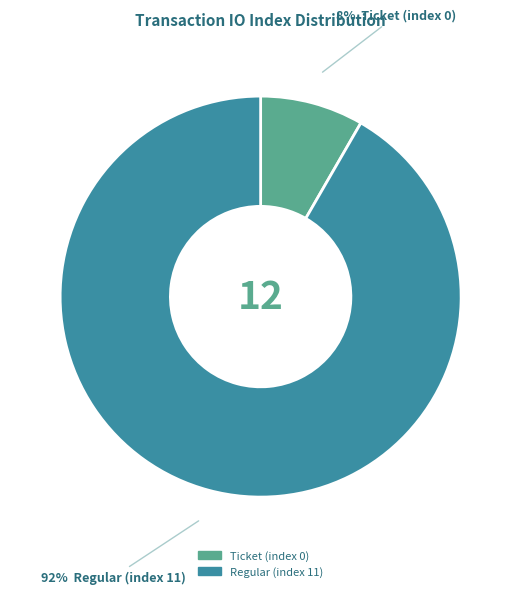

Is the sum of Ticket (index 0) and Regular (index 11) greater than half?

Yes